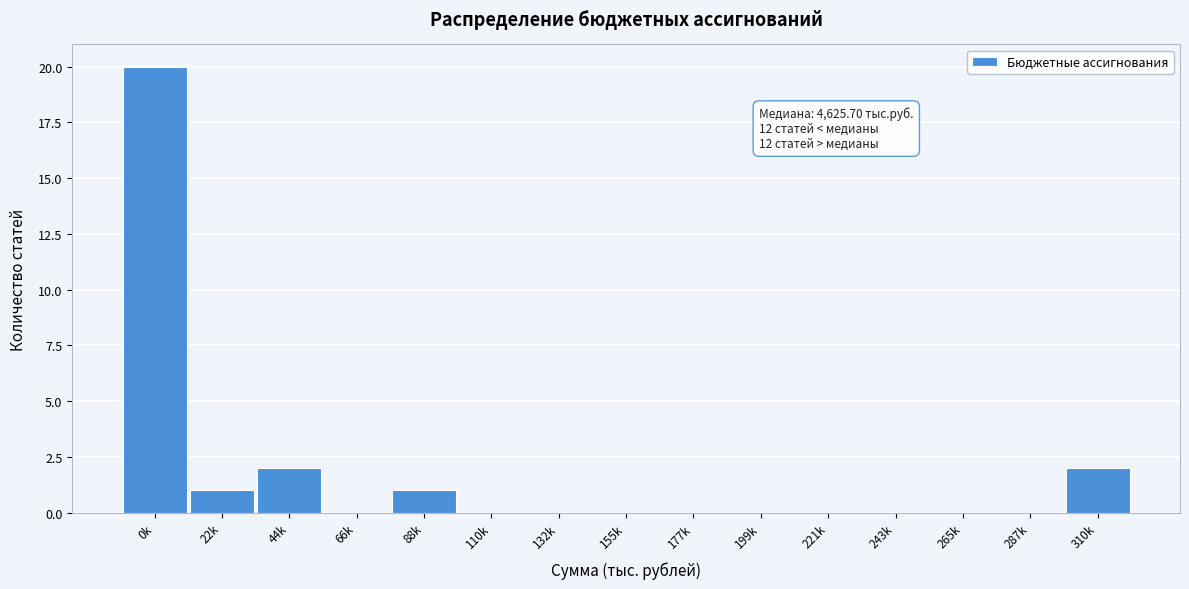

Reading left to right, transcribe all the data shown in this chart.

0k=20	22k=1	44k=2	66k=0	88k=1	110k=0	132k=0	155k=0	177k=0	199k=0	221k=0	243k=0	265k=0	287k=0	310k=2